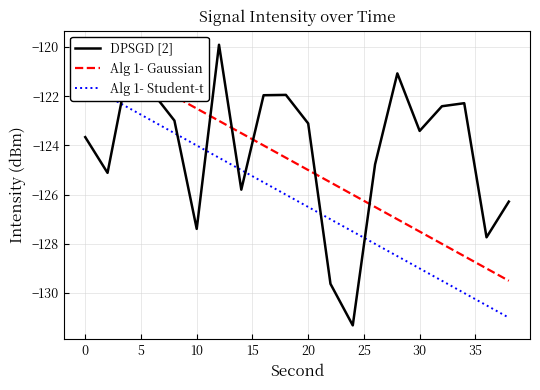

True or false: DPSGD [2] has a value of -219.9 at 20.

False